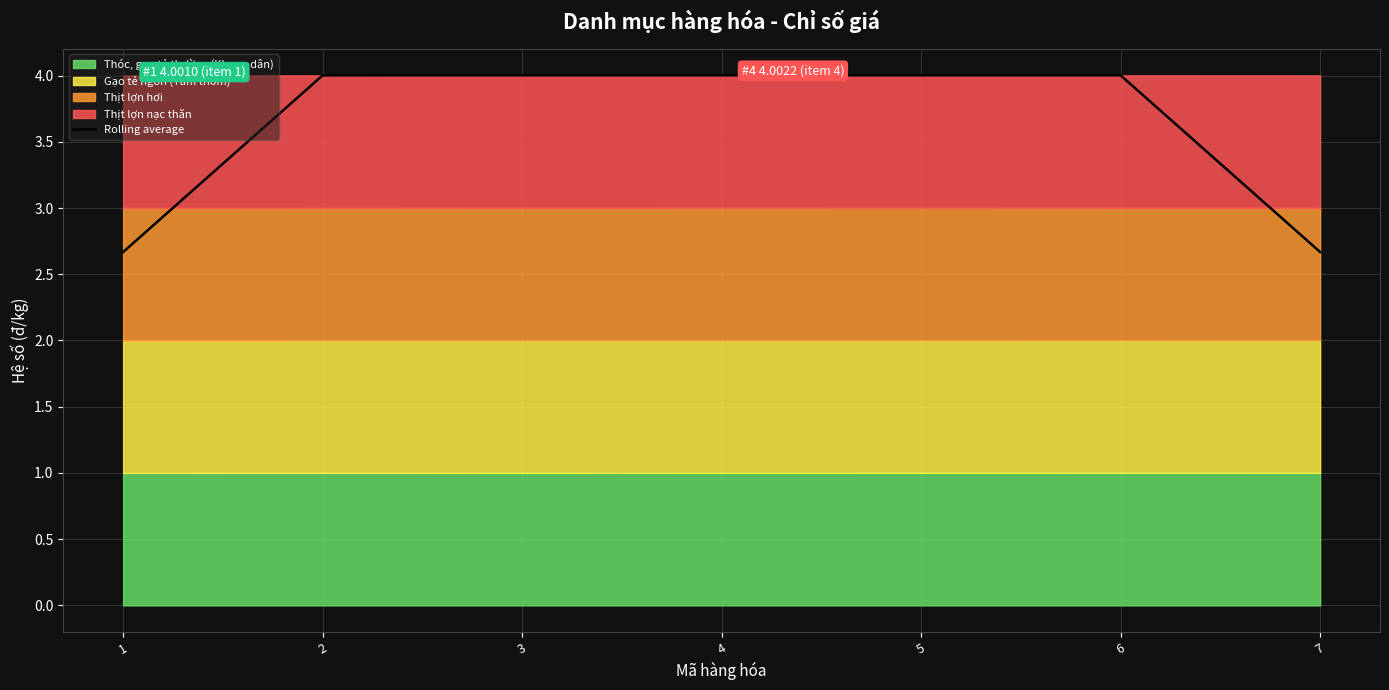

Which has a higher value, 1 or 4?

4